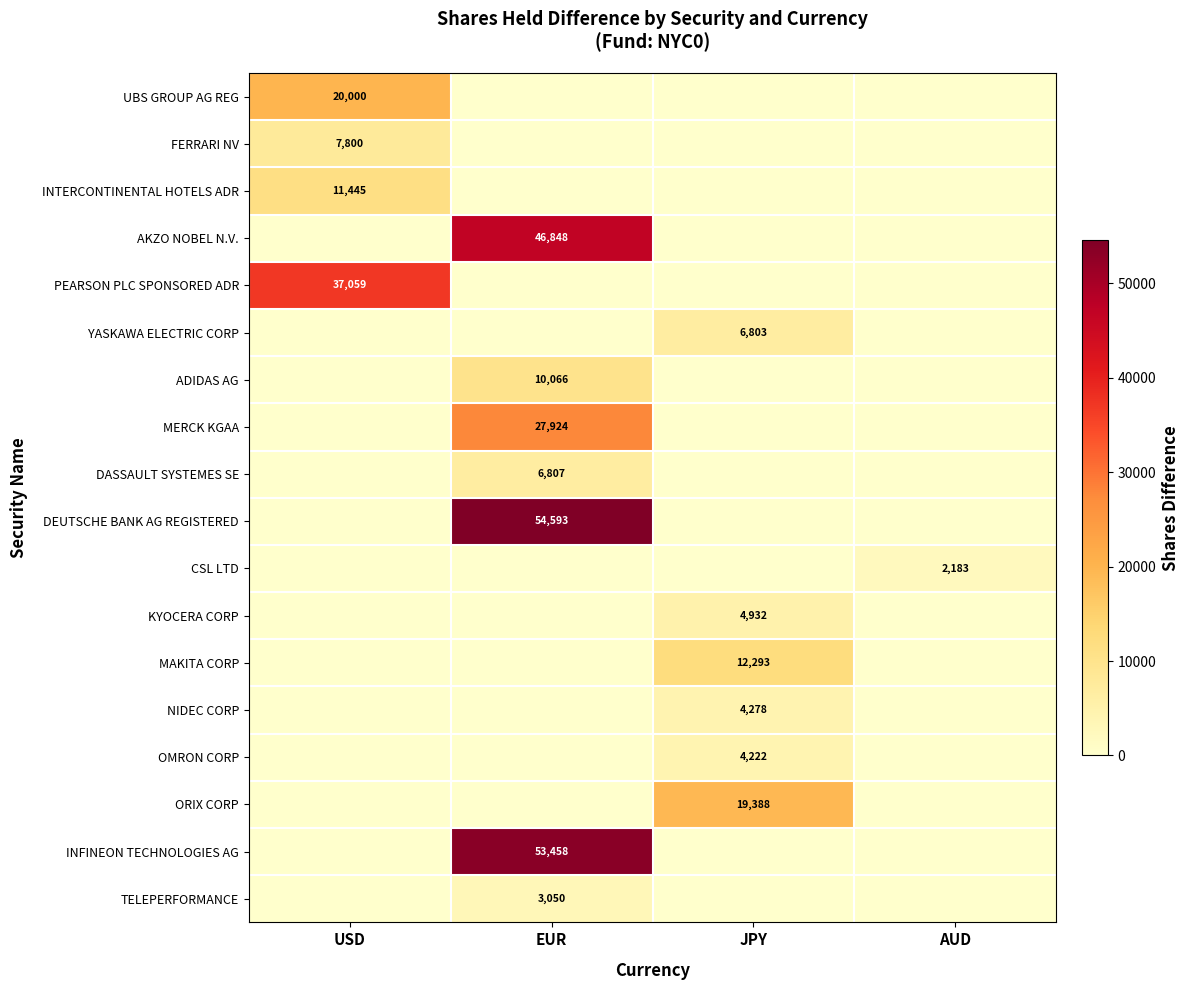

Is the value of MAKITA CORP at JPY greater than the value of UBS GROUP AG REG at USD?

No